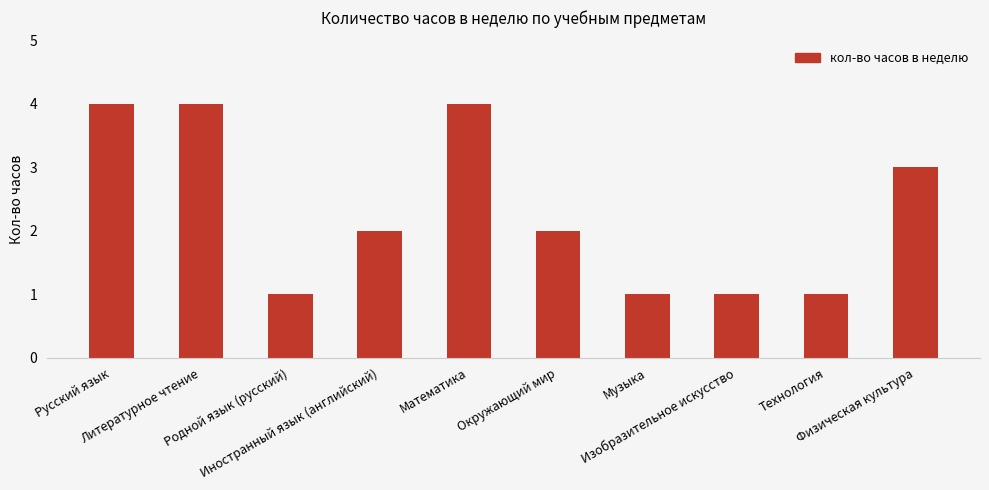

What is the difference between the maximum and minimum values?

3